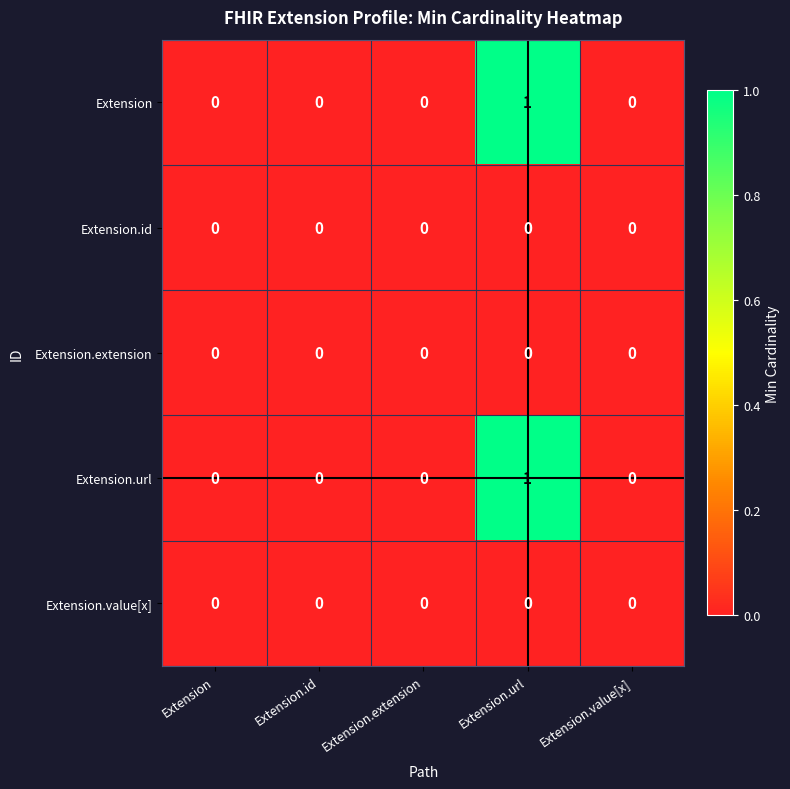

Reading left to right, what are all the values shown in this chart?

Extension: 0	0	0	1	0
Extension.id: 0	0	0	0	0
Extension.extension: 0	0	0	0	0
Extension.url: 0	0	0	1	0
Extension.value[x]: 0	0	0	0	0